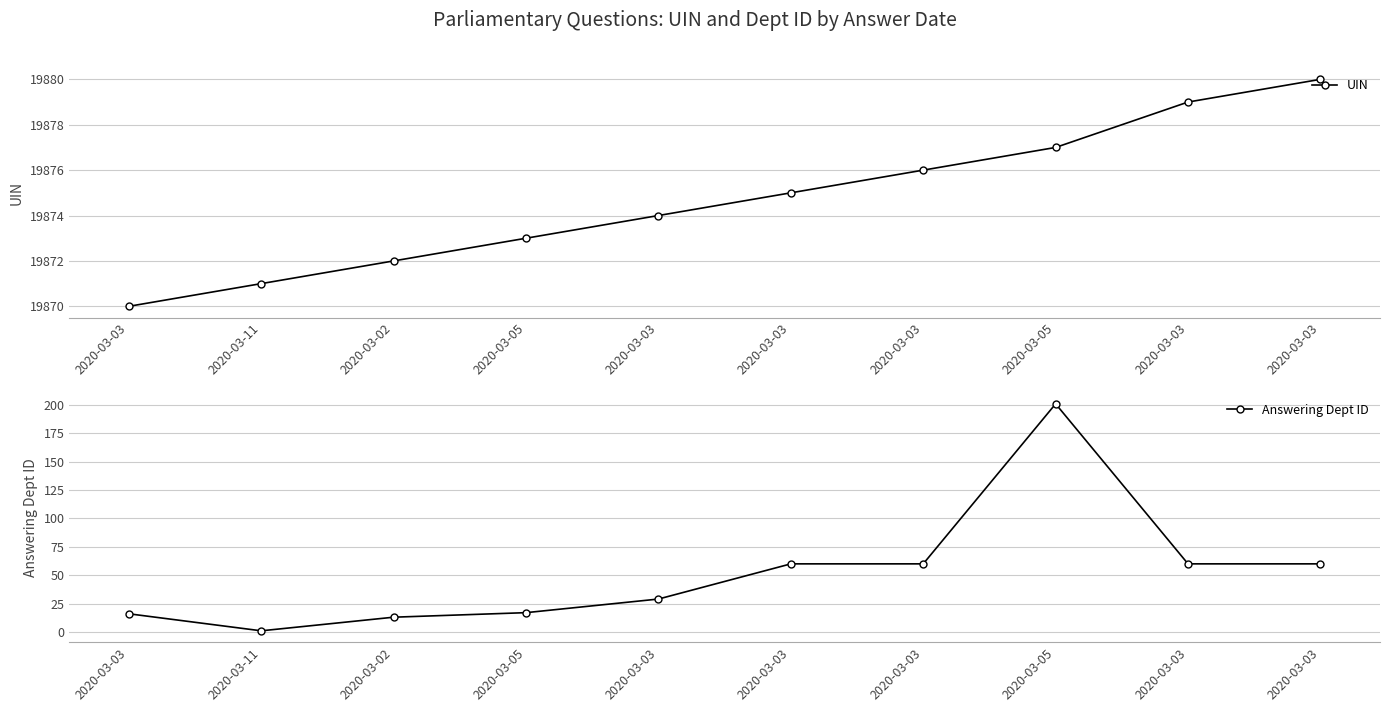

Read the Answering Dept ID value at 2020-03-03, to the nearest 10.

60